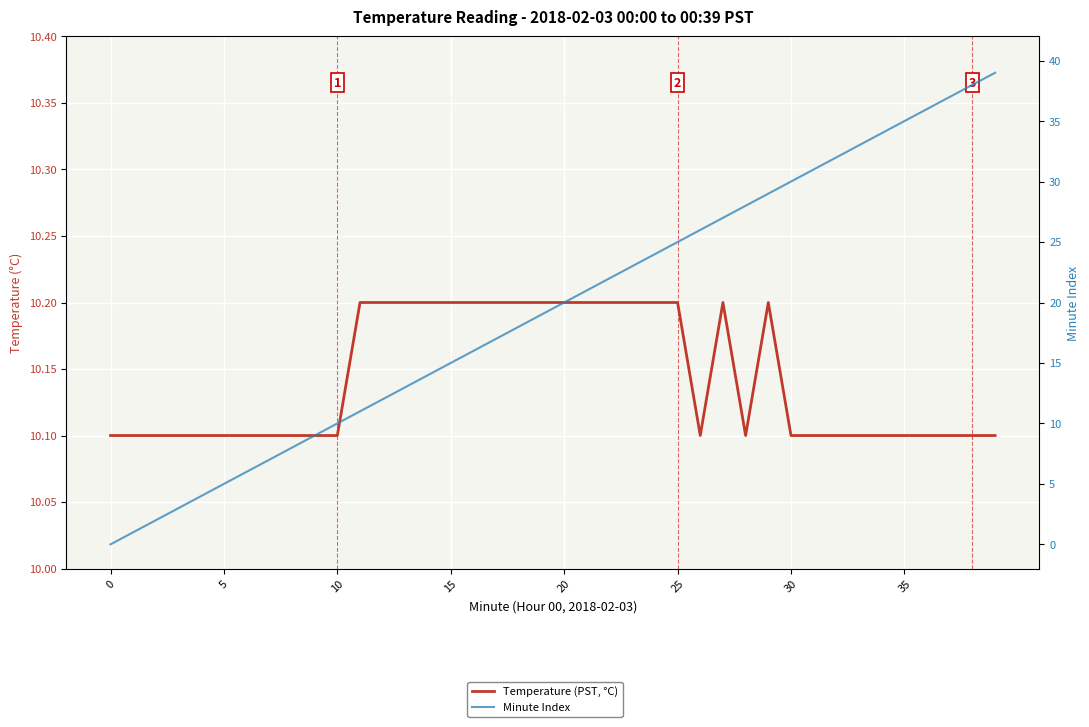

What is the difference between the maximum and minimum values in the Minute Index series?

39.0